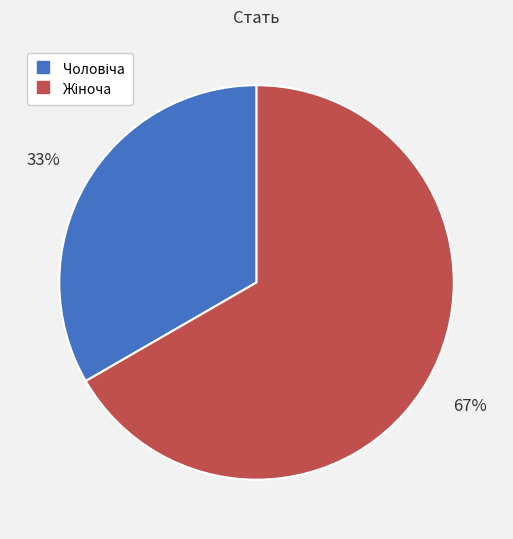

To the nearest percent, what is the average slice percentage?

50%